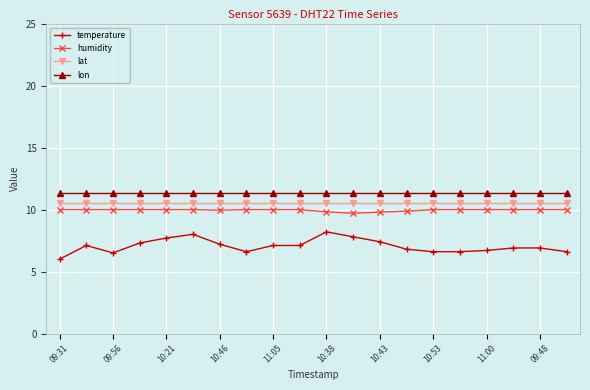

True or false: lat and humidity intersect in this chart.

False